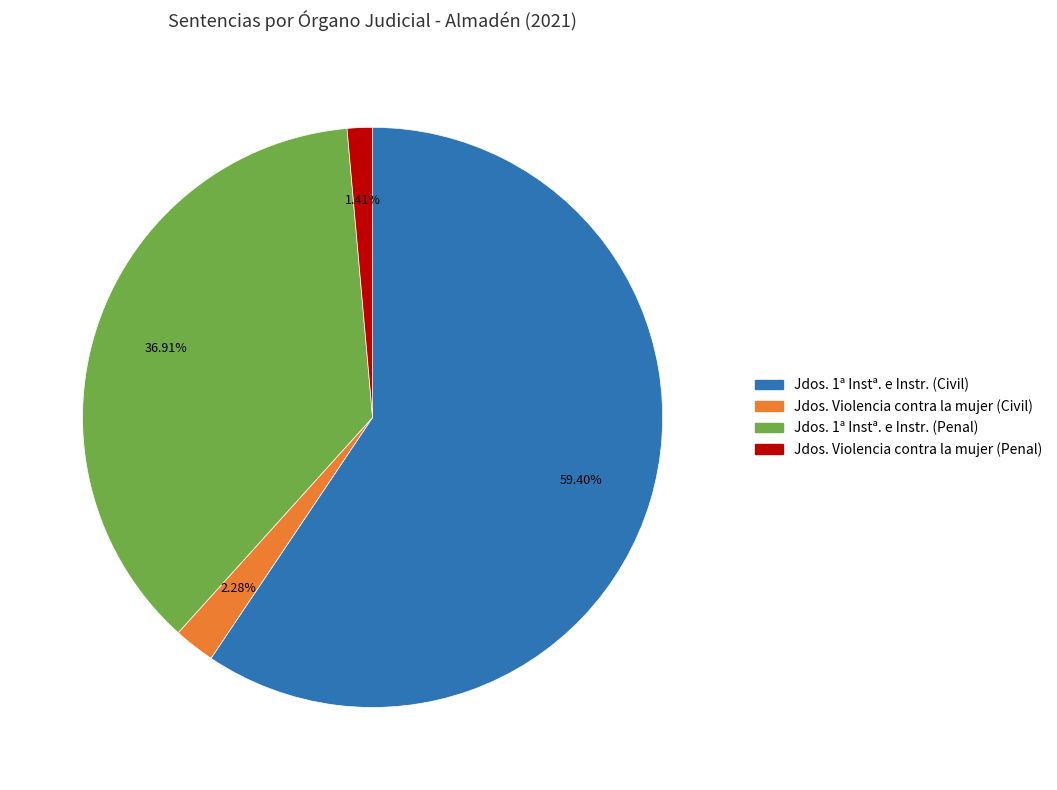

Is there any slice that represents more than half of the pie?

Yes